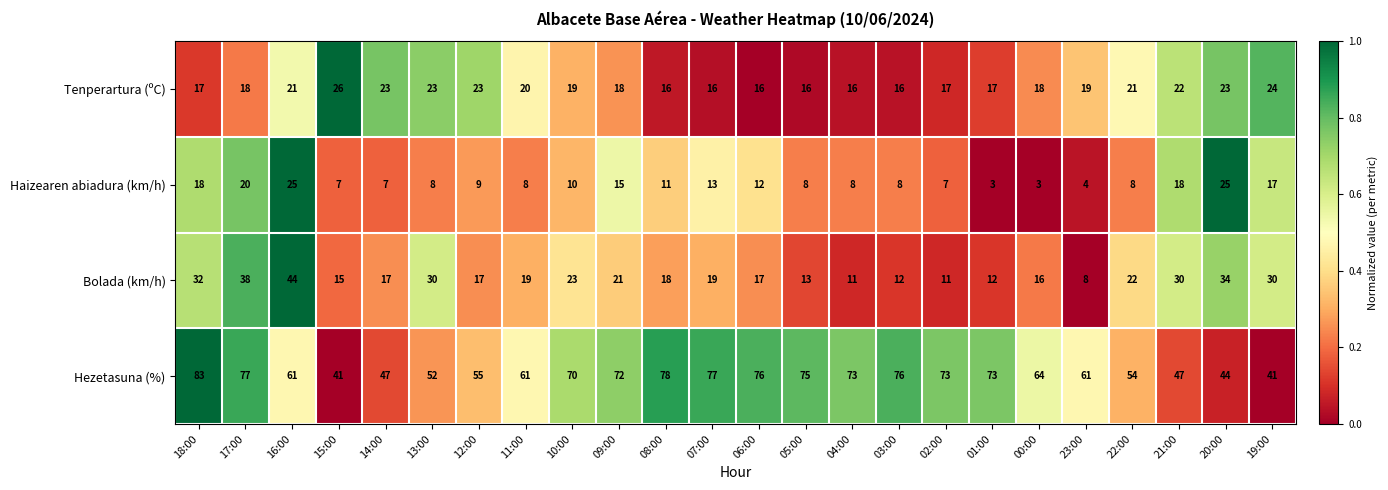

At which category is the sum across all series the highest?

17:00